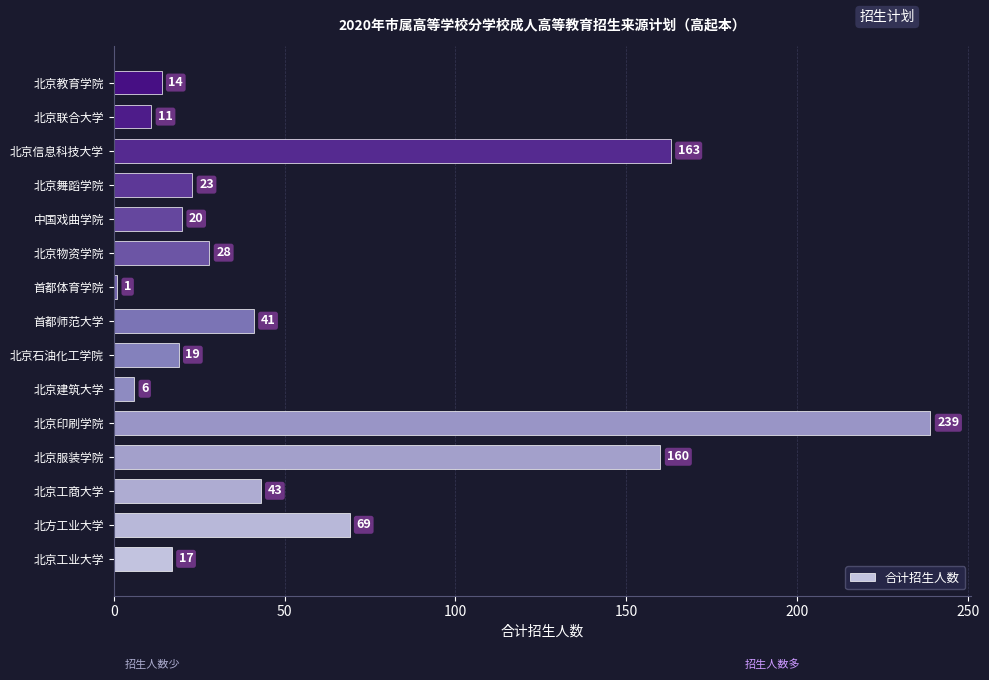

What is the smallest value displayed?

1